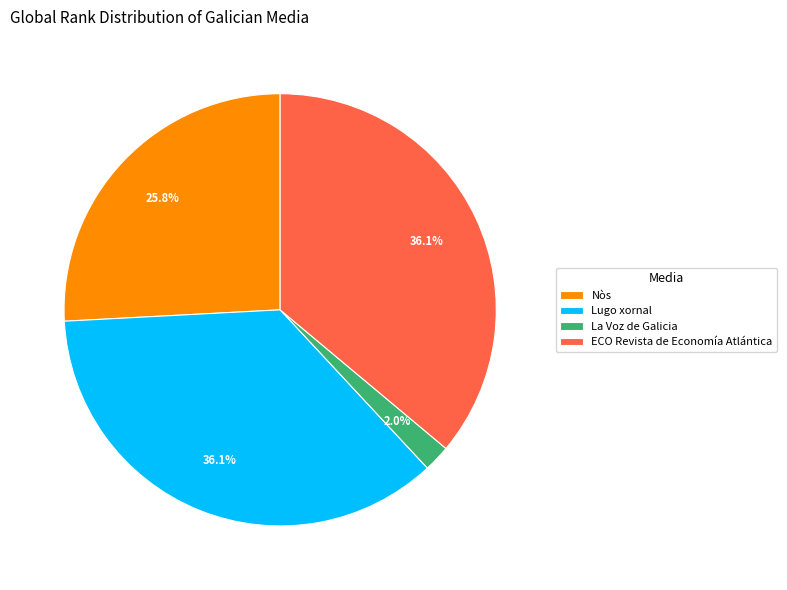

What percentage is NOT represented by ECO Revista de Economía Atlántica?

63.9%